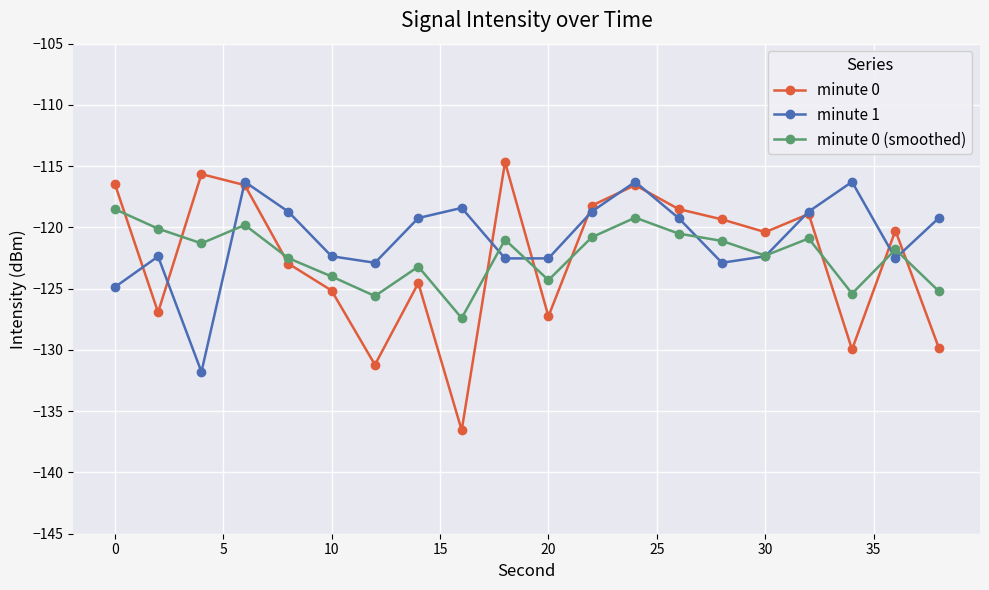

What is the value of the minute 0 (smoothed) point at the 15th from the left?

-121.1